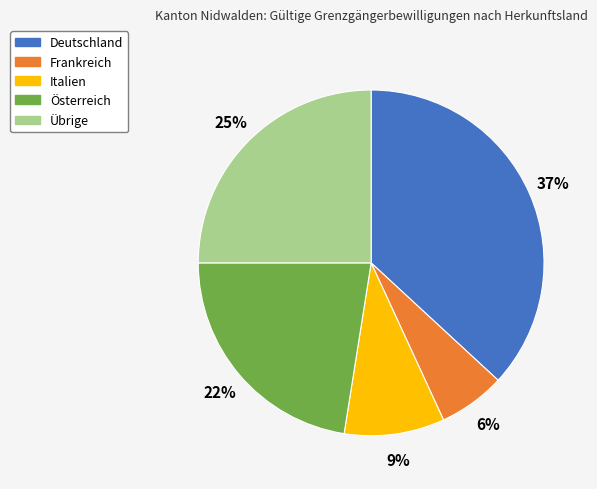

Between Frankreich and Italien, which is larger?

Italien